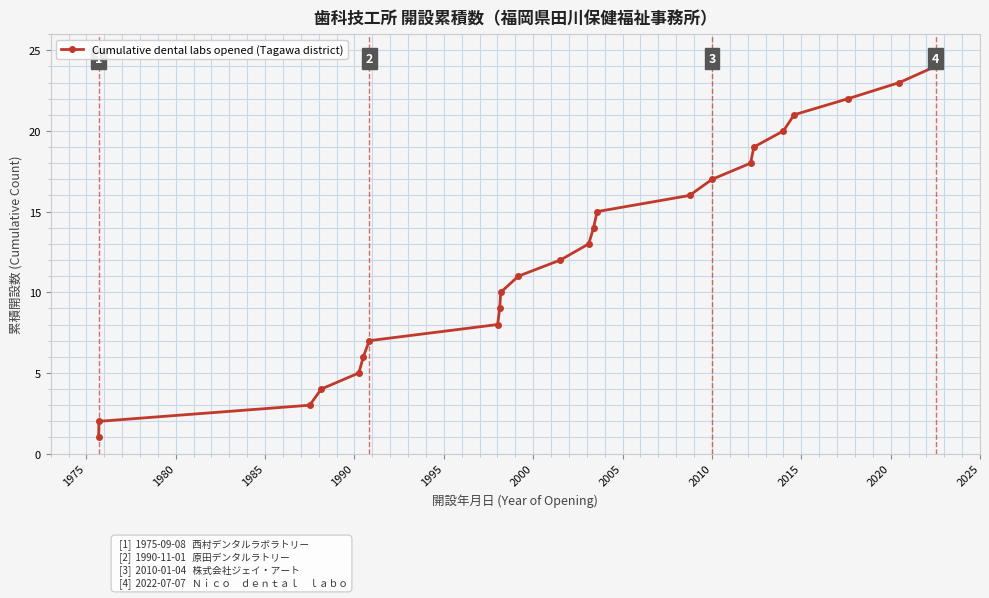

How many data points are less than 13?

12